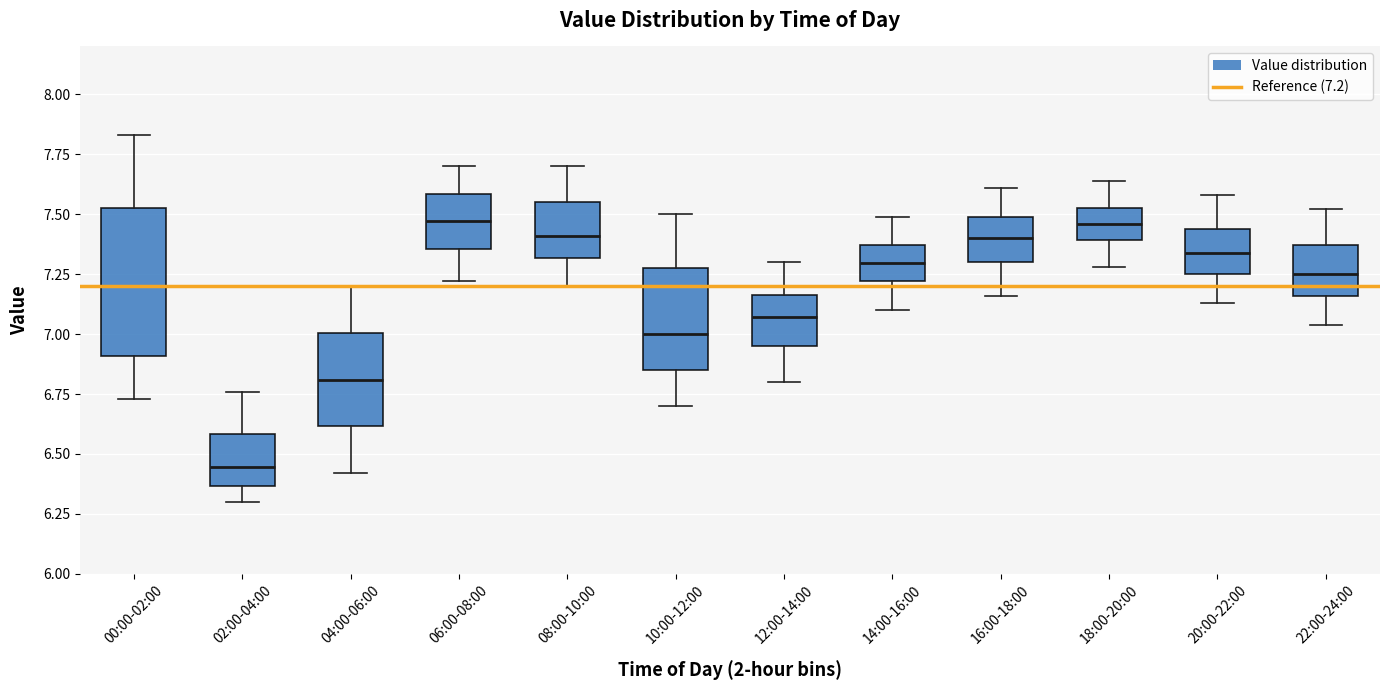

Where does the upper whisker of the box for 00:00-02:00 end on the y-axis? The values are not printed on the chart, so give them approximately, as read against the axis.

7.85